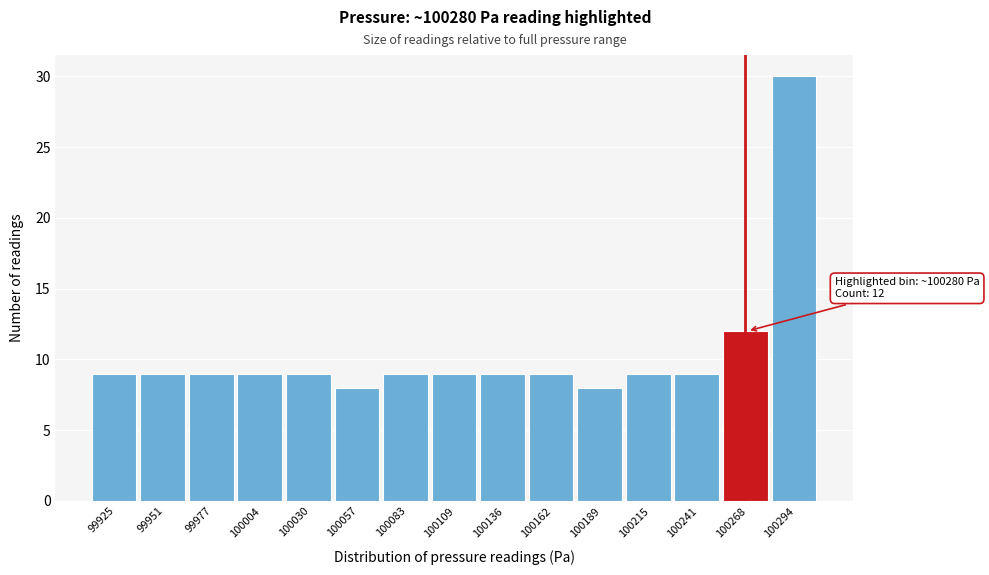

Reading right to left, extract all data points from this chart.

30	12	9	9	8	9	9	9	9	8	9	9	9	9	9